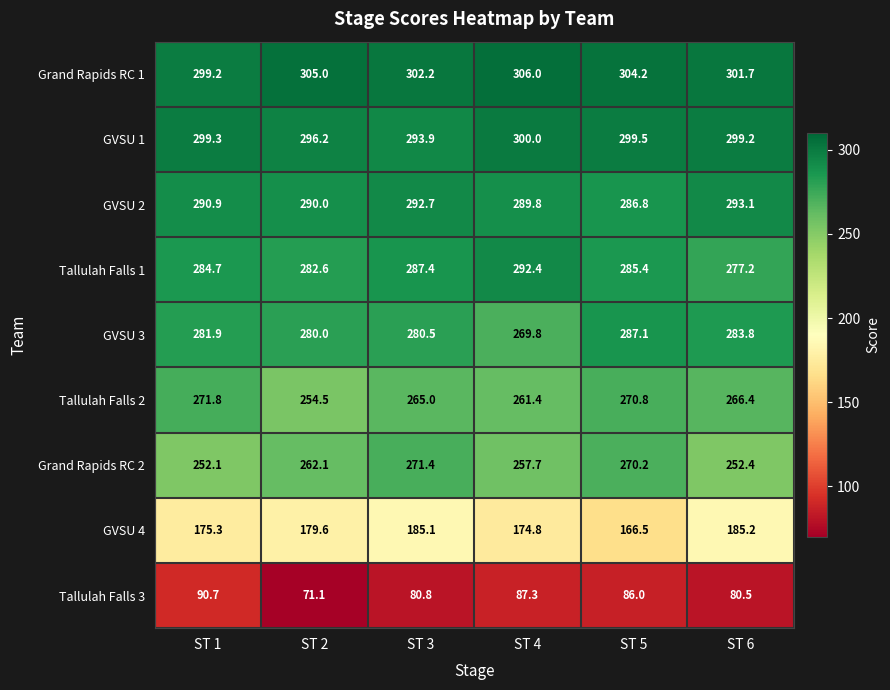

Read the GVSU 2 value at ST 5.

286.8